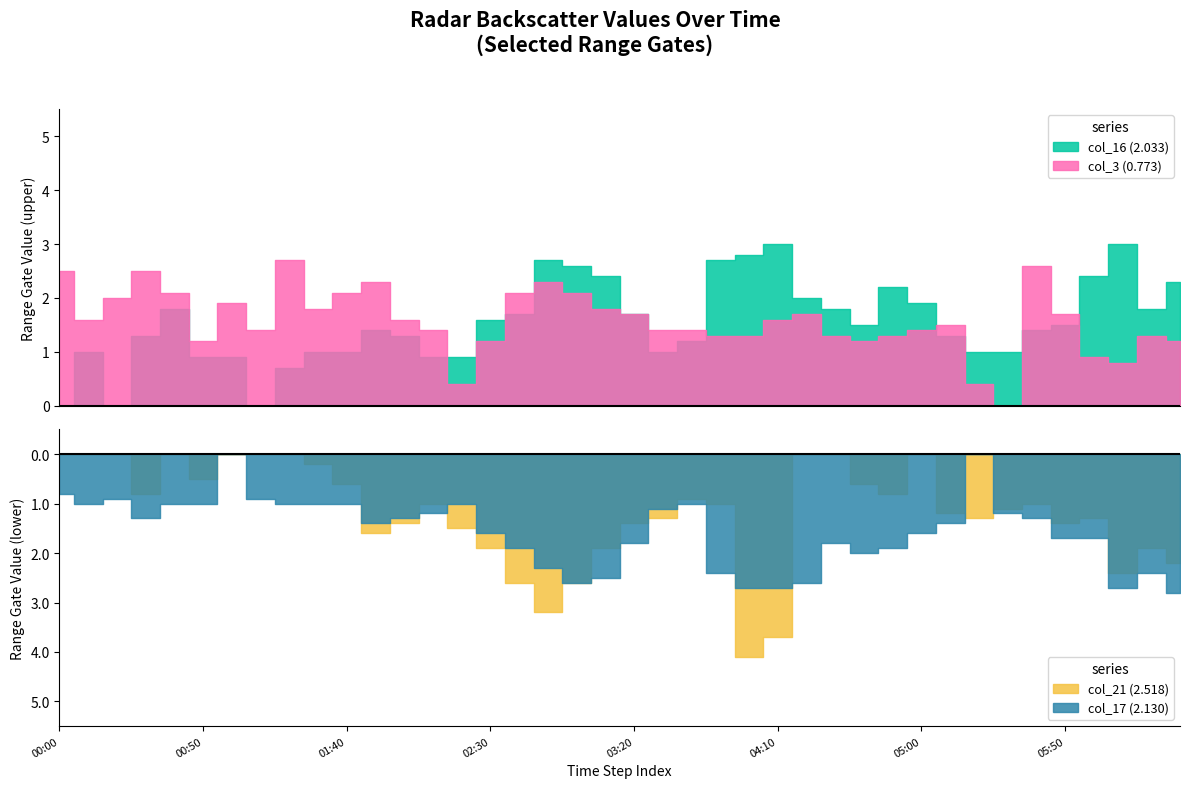

Does the chart display data point markers on the line(s)?

No